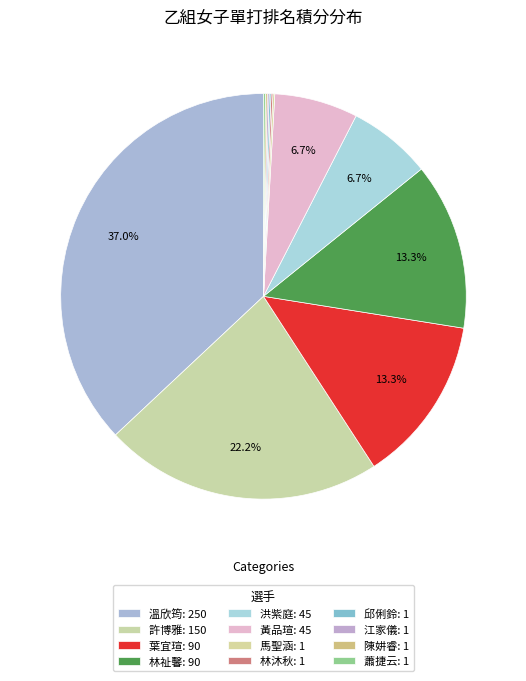

To the nearest percent, what is the difference between the largest and smallest slice percentages?

37%